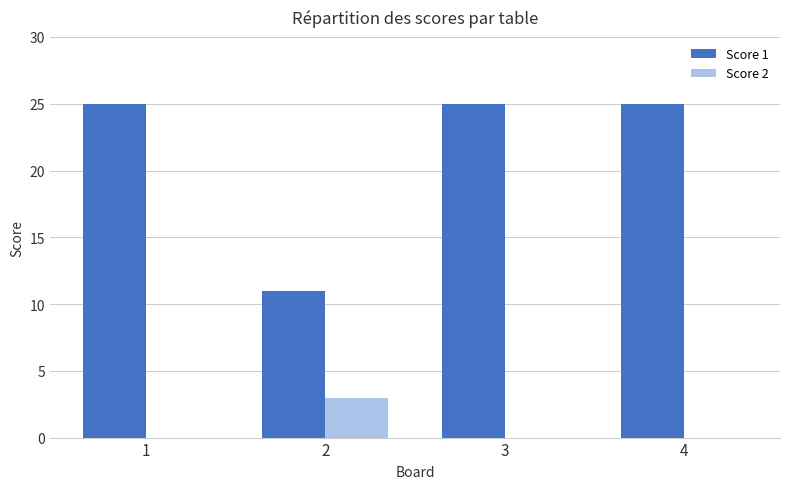

Reading left to right, transcribe all the data shown in this chart.

Score 1: 1=25	2=11	3=25	4=25
Score 2: 1=0	2=3	3=0	4=0